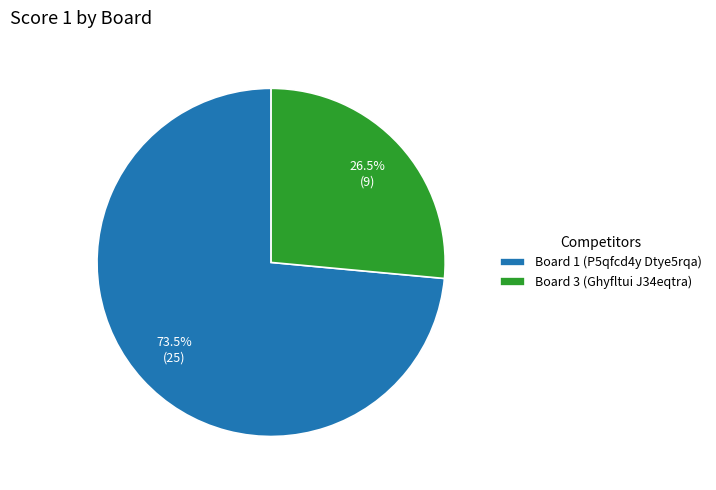

Is the sum of Board 1 (P5qfcd4y Dtye5rqa) and Board 3 (Ghyfltui J34eqtra) greater than half?

Yes